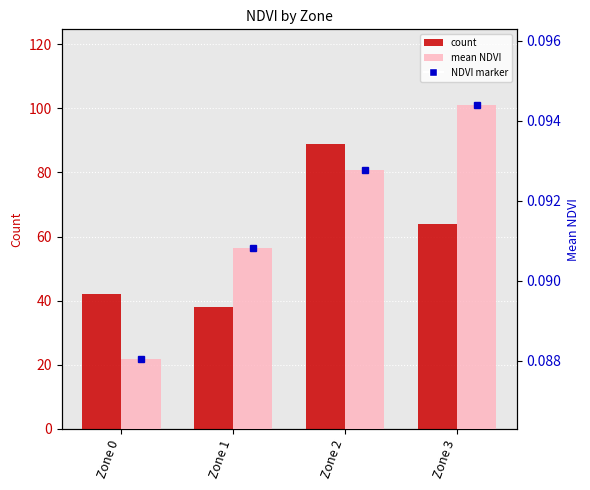

Reading left to right, what are all the values shown in this chart?

count: 42.0	38.0	89.0	64.0
mean NDVI: 0.1	0.1	0.1	0.1